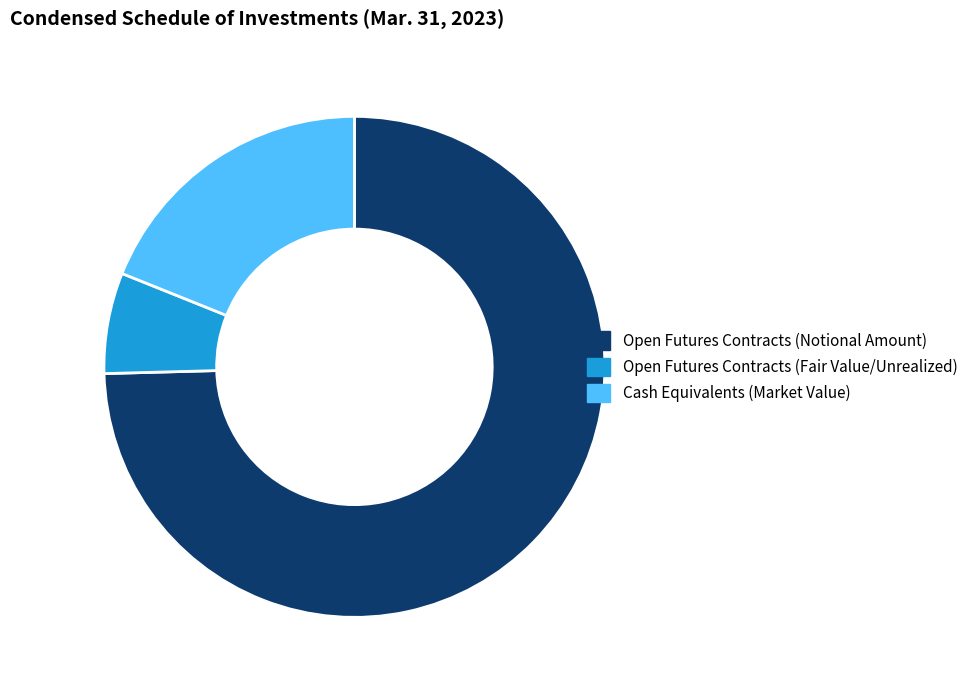

Which slice is the smallest?

Open Futures Contracts (Fair Value/Unrealized)